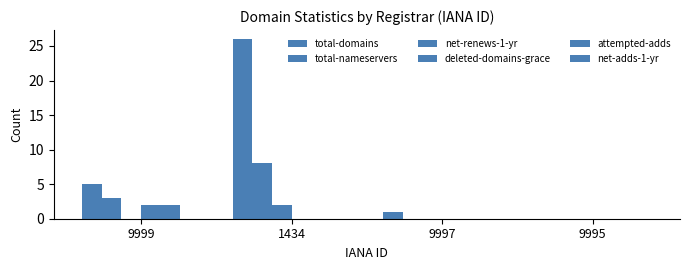

True or false: total-nameservers has a value of 0 at 9997.

True